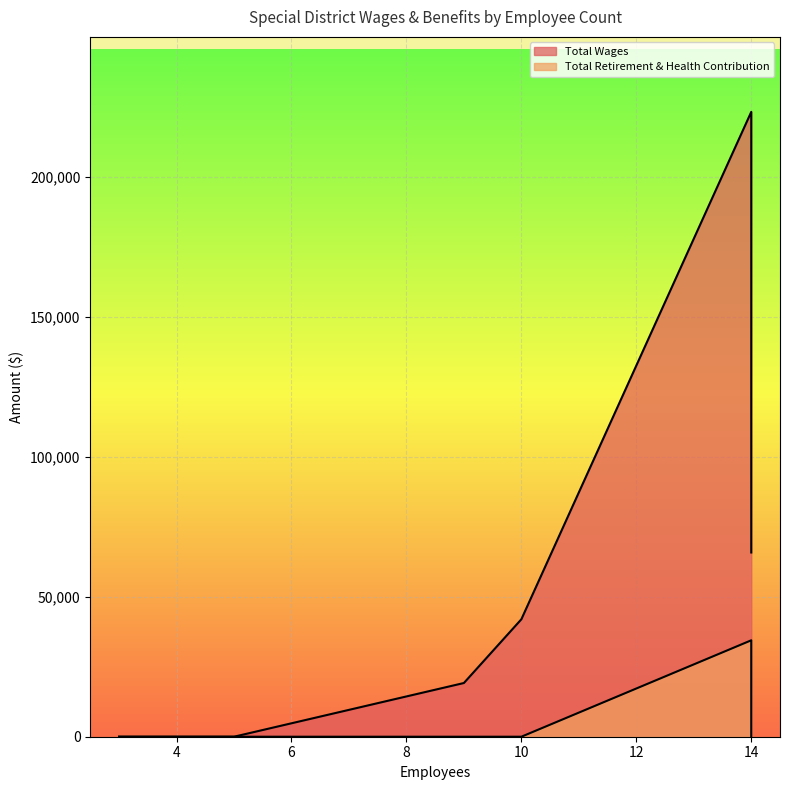

What is the spread (max minus min) of values at 14?

188732